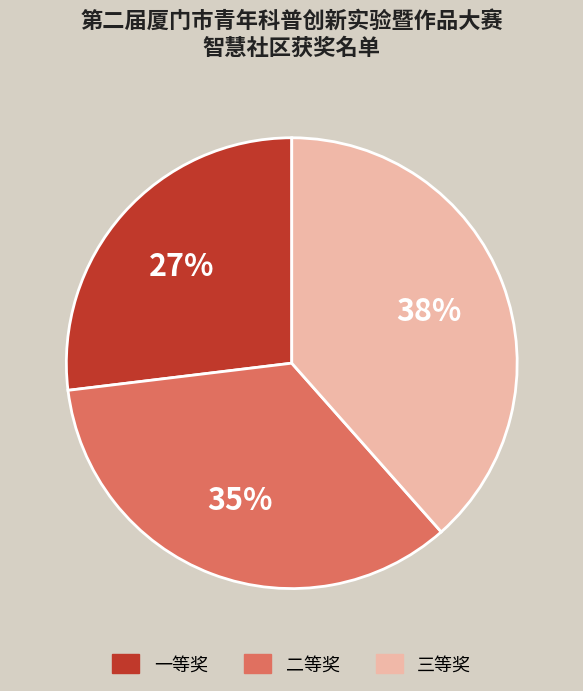

Is it true that 三等奖 is 38% of the pie?

True